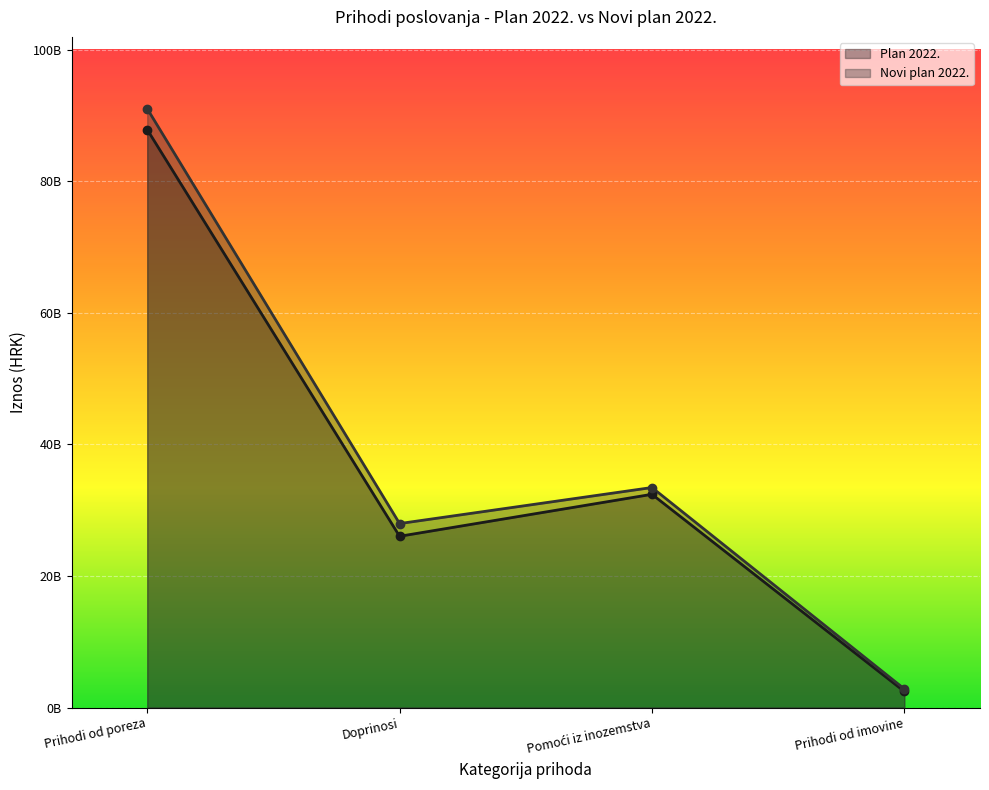

What is the minimum value shown in the chart?

2445044455